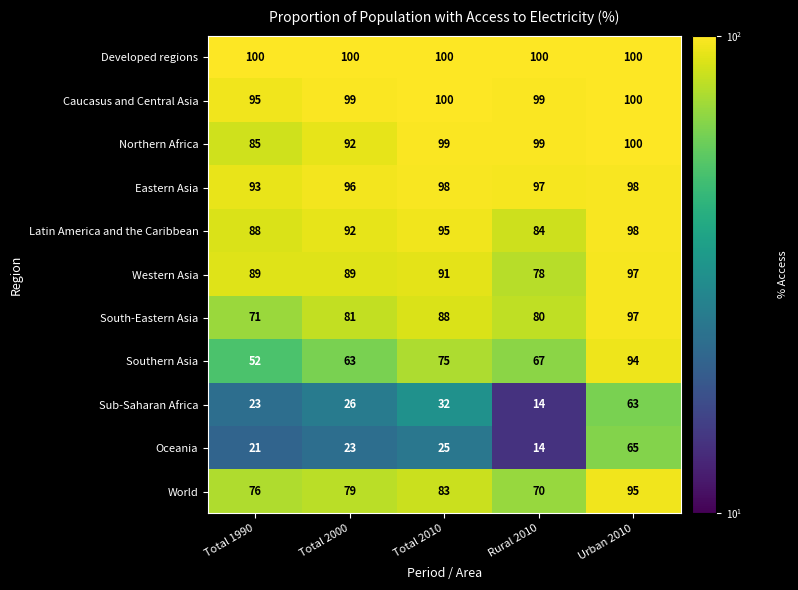

What is the difference between the highest and lowest values at Total 2000?

77